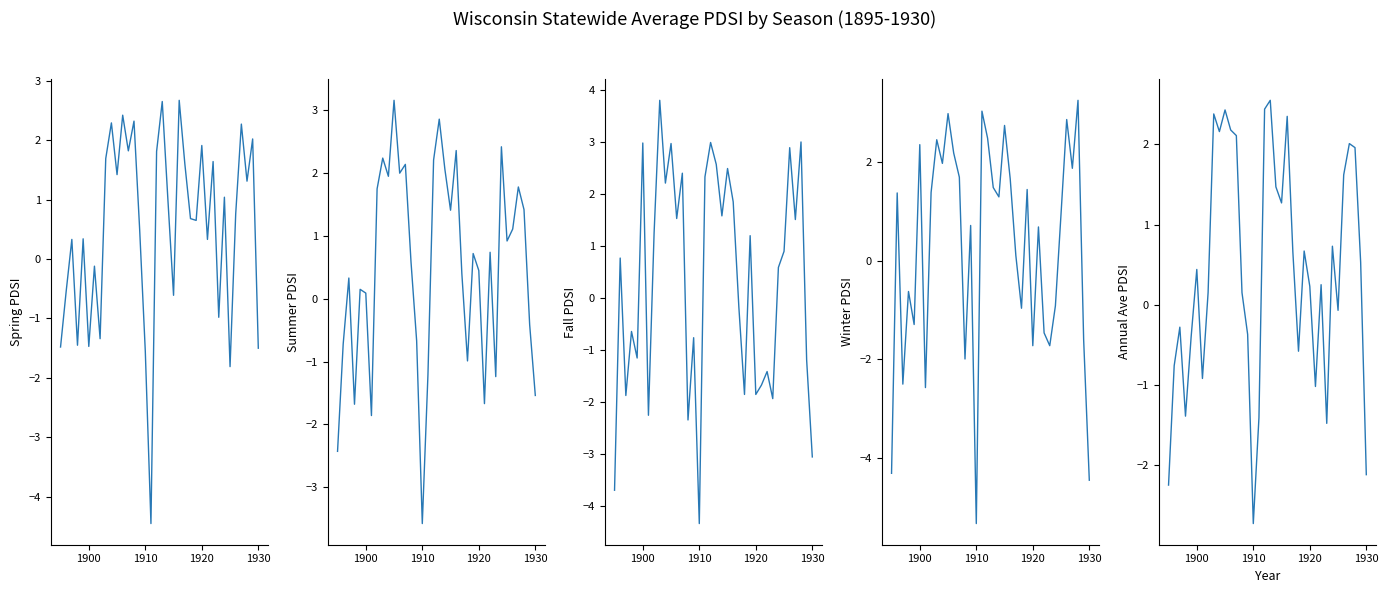

Is the value of Winter (DJF) at 1900 greater than the value of Annual Ave at 7?

Yes